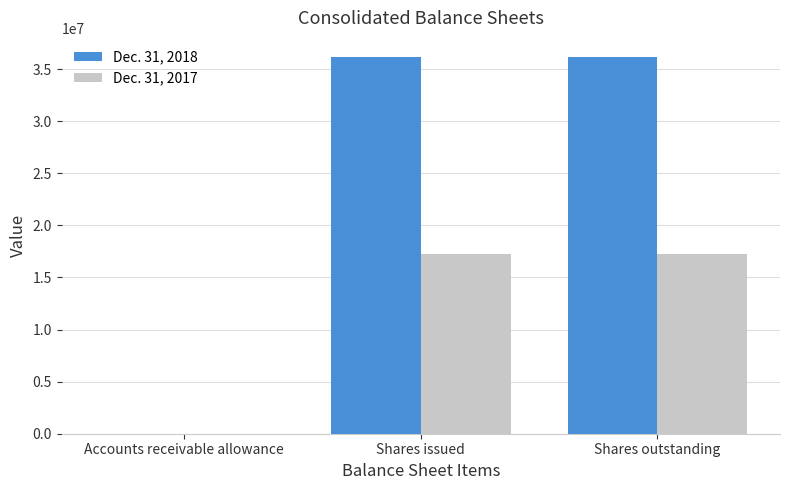

How many groups of bars are there?

3